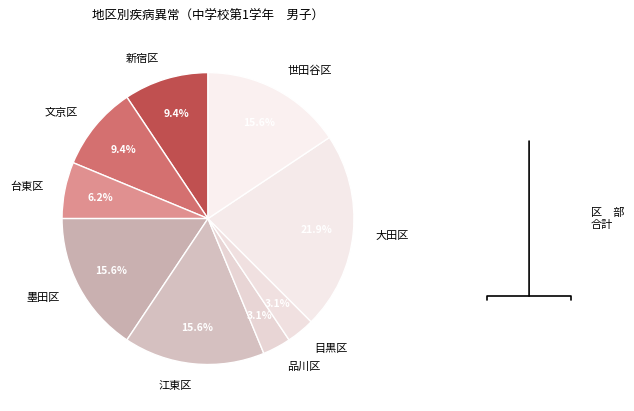

To the nearest percent, what is the average slice percentage?

11%